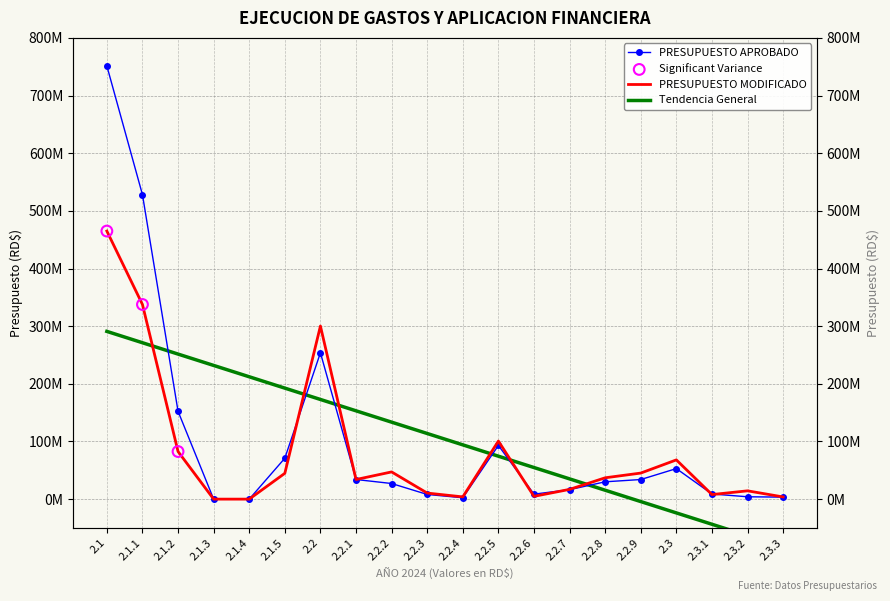

Which series contains the highest Y value?

PRESUPUESTO APROBADO